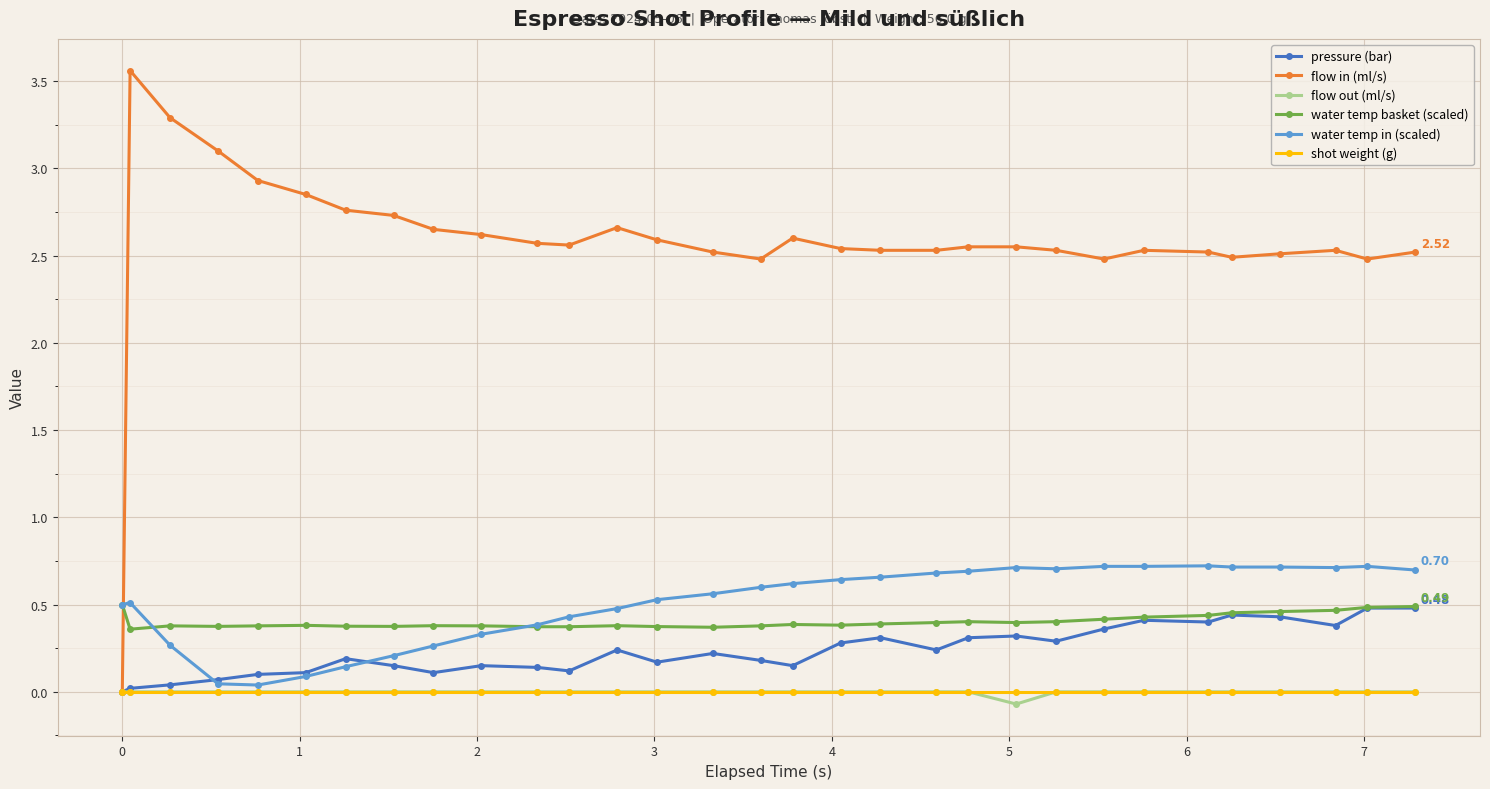

Which series has the widest spread of values?

flow in (ml/s)